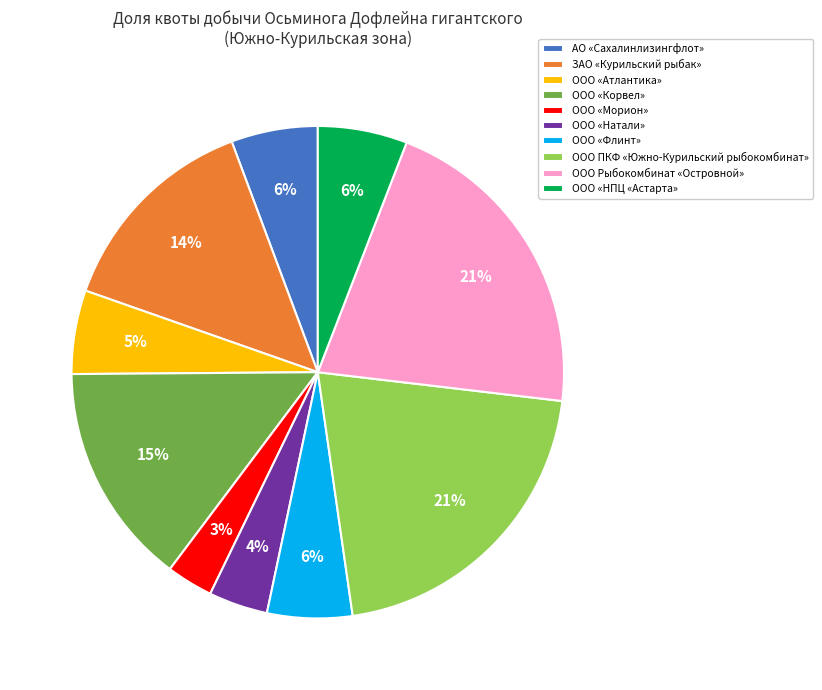

Which category has the smallest portion of the pie?

ООО «Морион»